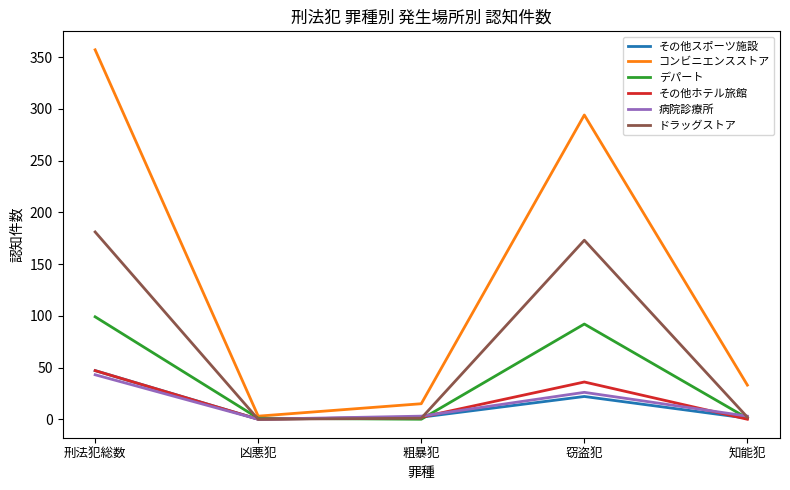

What is the highest value of the デパート series?

99